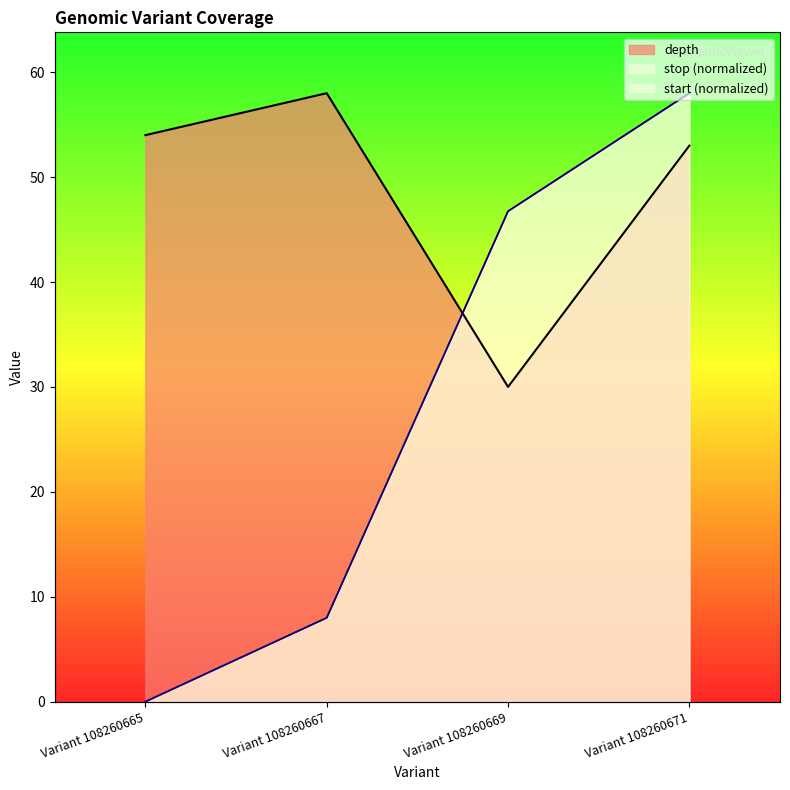

What is the maximum value shown in the chart?

58.0